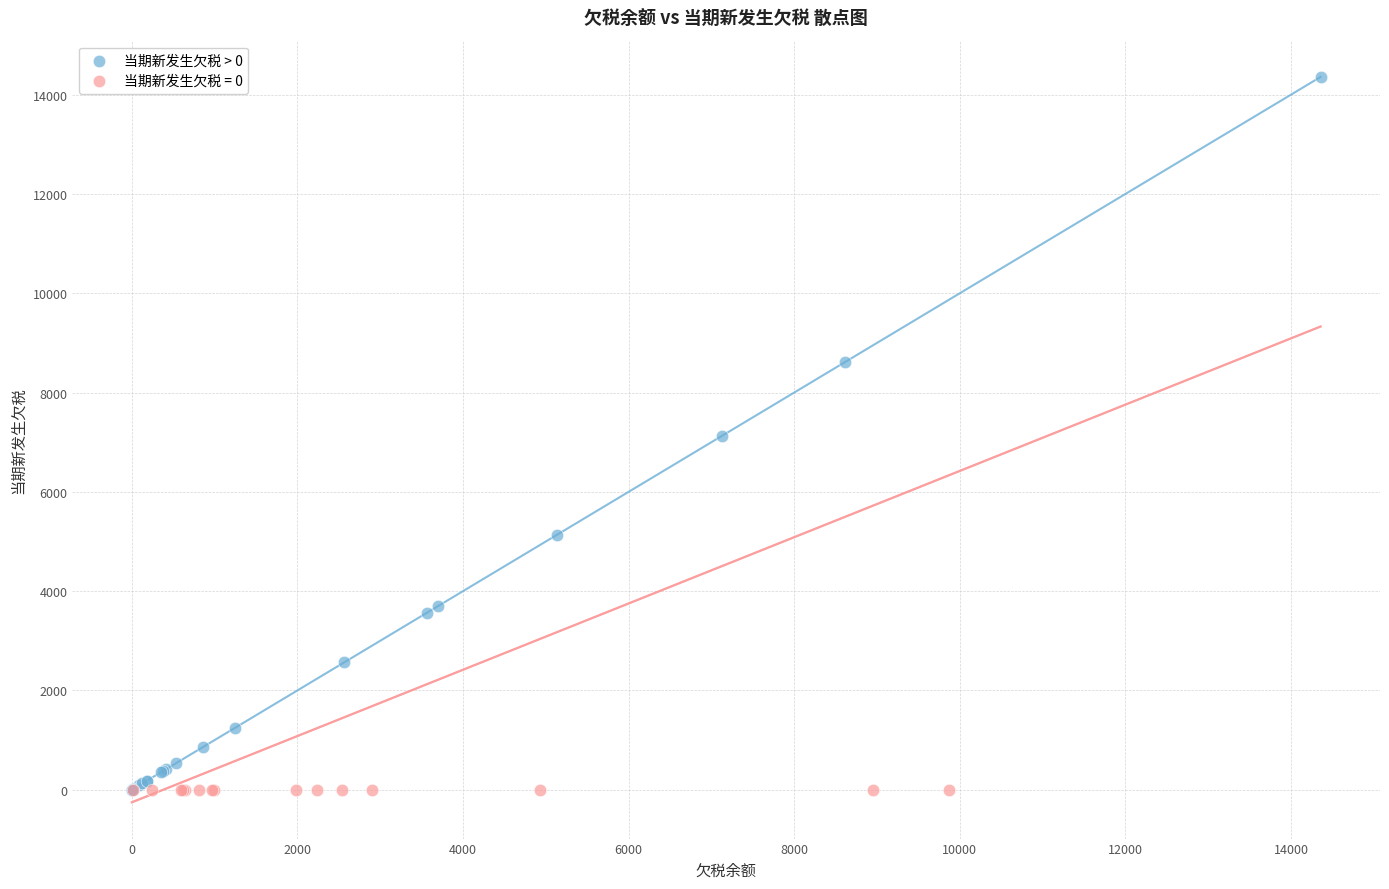

Which series contains the highest Y value?

当期新发生欠税 > 0